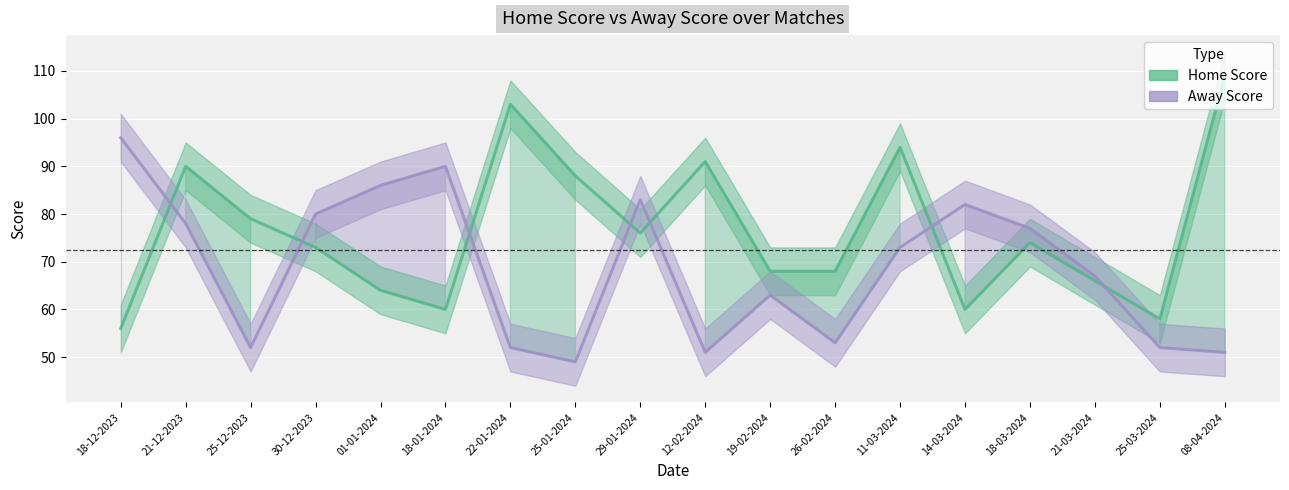

What is the difference between the maximum and minimum values in the Home Score series?

53